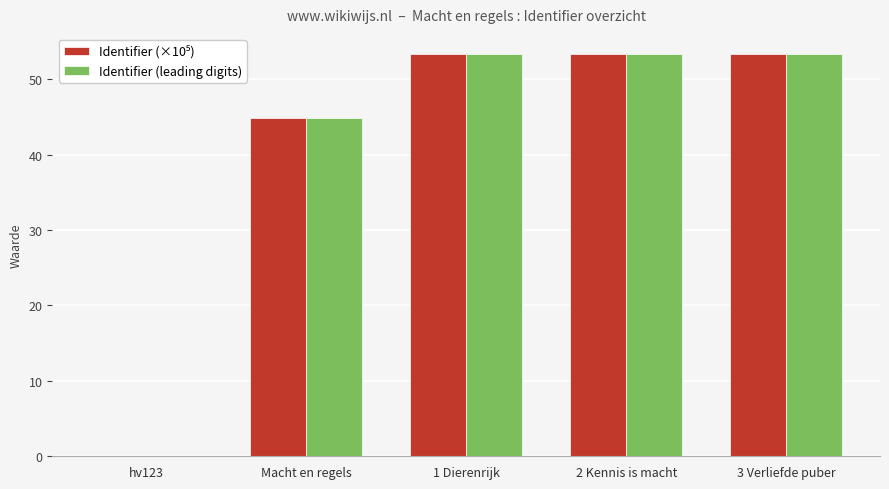

Is it true that Identifier (leading digits) equals 63.6 at Macht en regels?

False